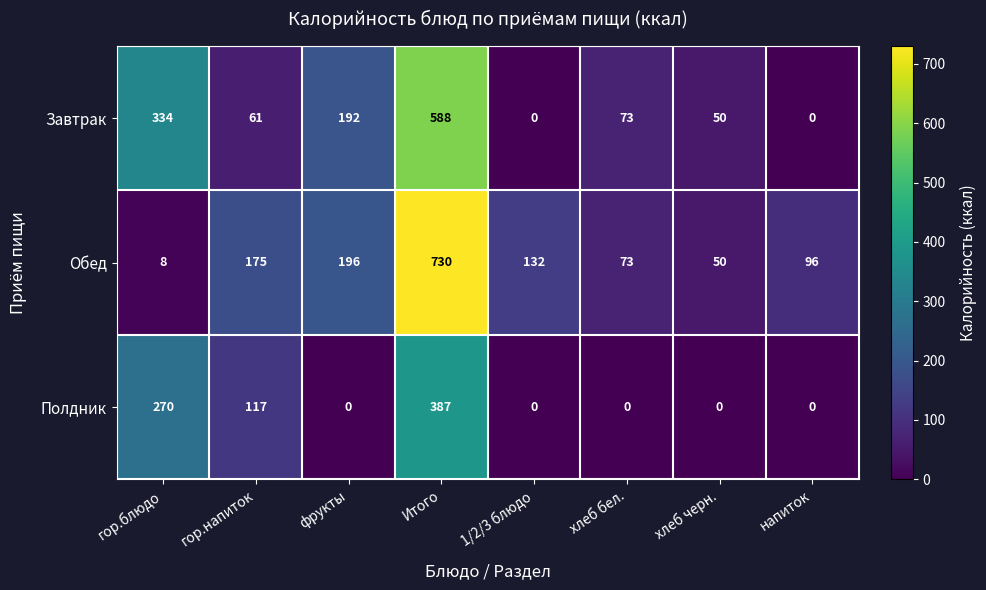

Reading left to right, transcribe all the data shown in this chart.

Завтрак: гор.блюдо=334	гор.напиток=61	фрукты=192	Итого=588	1/2/3 блюдо=0	хлеб бел.=73	хлеб черн.=50	напиток=0
Обед: гор.блюдо=8	гор.напиток=175	фрукты=196	Итого=730	1/2/3 блюдо=132	хлеб бел.=73	хлеб черн.=50	напиток=96
Полдник: гор.блюдо=270	гор.напиток=117	фрукты=0	Итого=387	1/2/3 блюдо=0	хлеб бел.=0	хлеб черн.=0	напиток=0